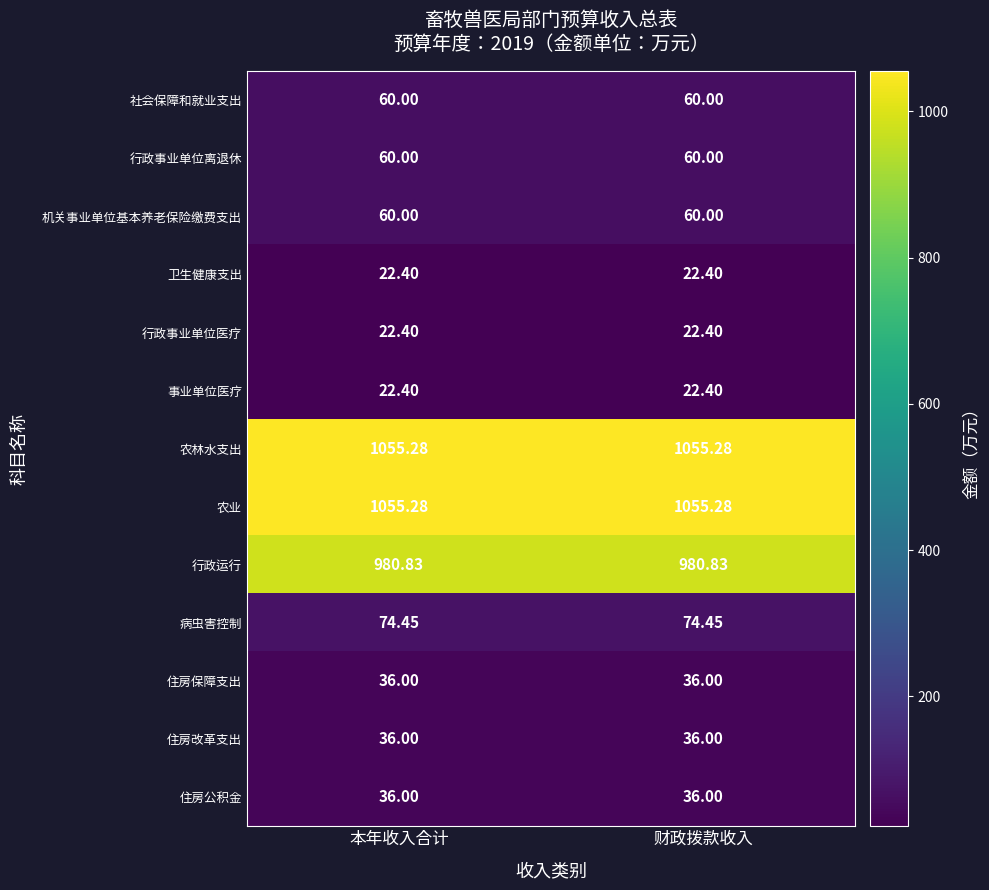

Is the value of 卫生健康支出 at 财政拨款收入 greater than the value of 住房公积金 at 财政拨款收入?

No